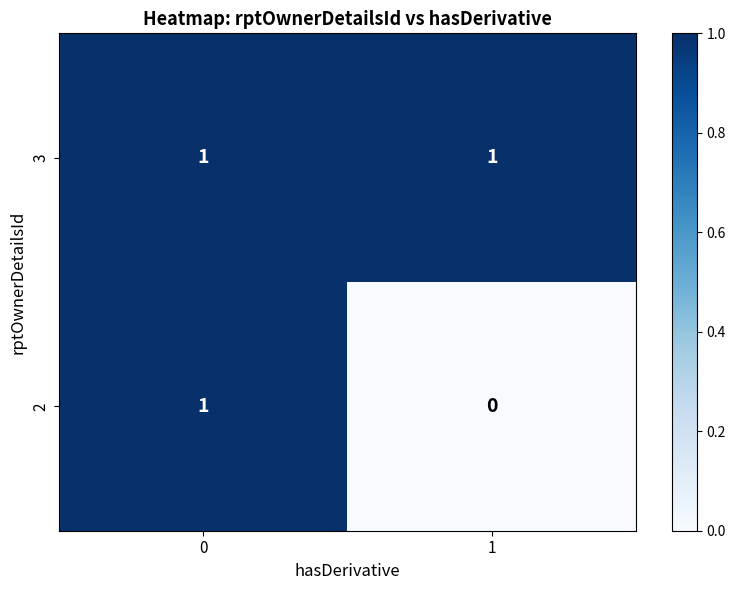

Rank the categories by 2 value from highest to lowest.

0, 1